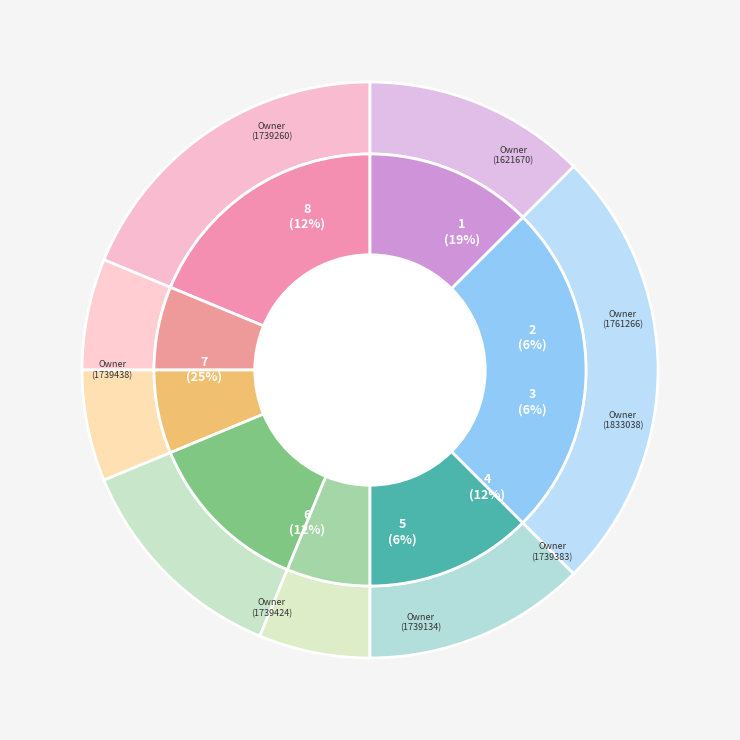

To the nearest percent, what is the difference between the 1739134 and 1739260 slice percentages?

6%